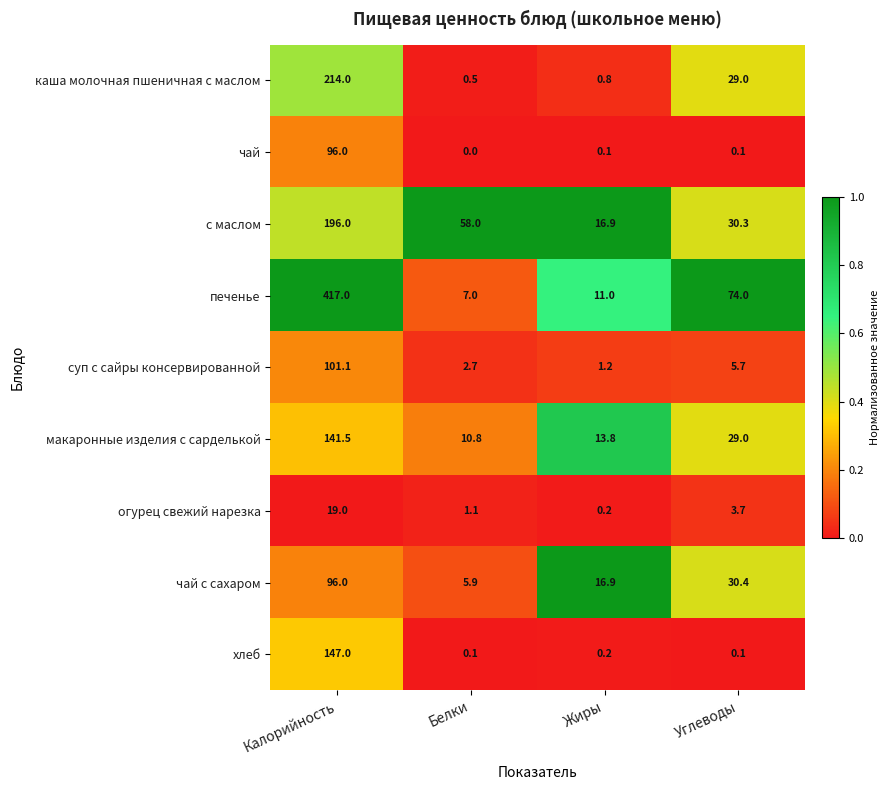

Which category has the lowest value across all series?

Белки